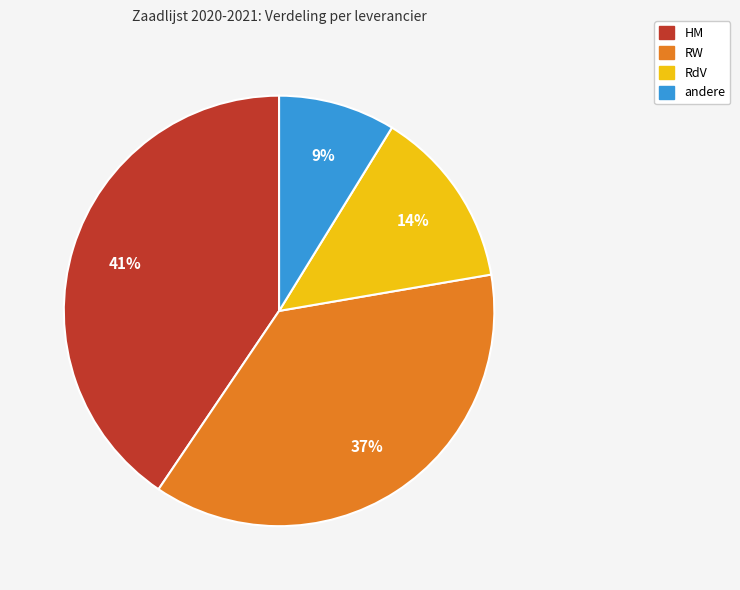

Does any single category account for the majority?

No